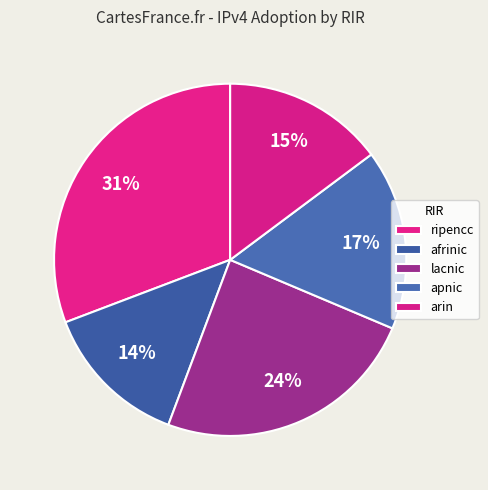

Is there a majority slice in this chart?

No